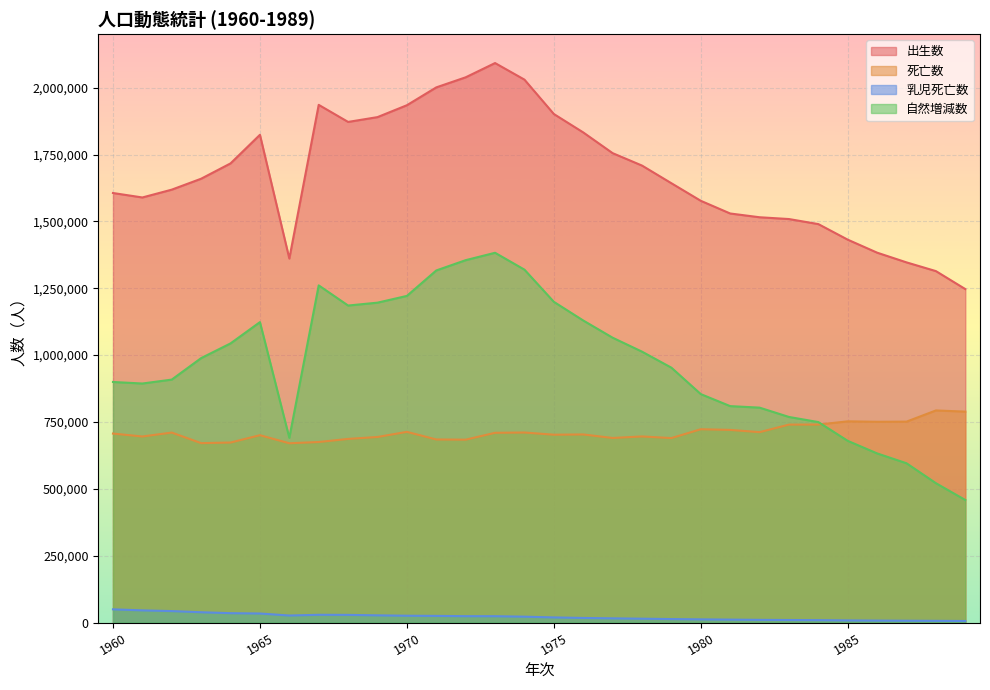

Rank the categories by 乳児死亡数 value from highest to lowest.

1960, 1961, 1962, 1963, 1964, 1965, 1967, 1968, 1969, 1966, 1970, 1971, 1972, 1973, 1974, 1975, 1976, 1977, 1978, 1979, 1980, 1981, 1982, 1983, 1984, 1985, 1986, 1987, 1988, 1989